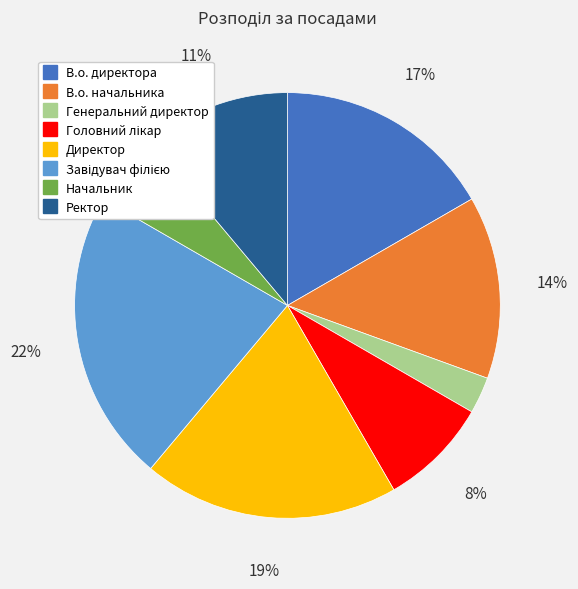

True or false: Директор accounts for 14% of the total.

False